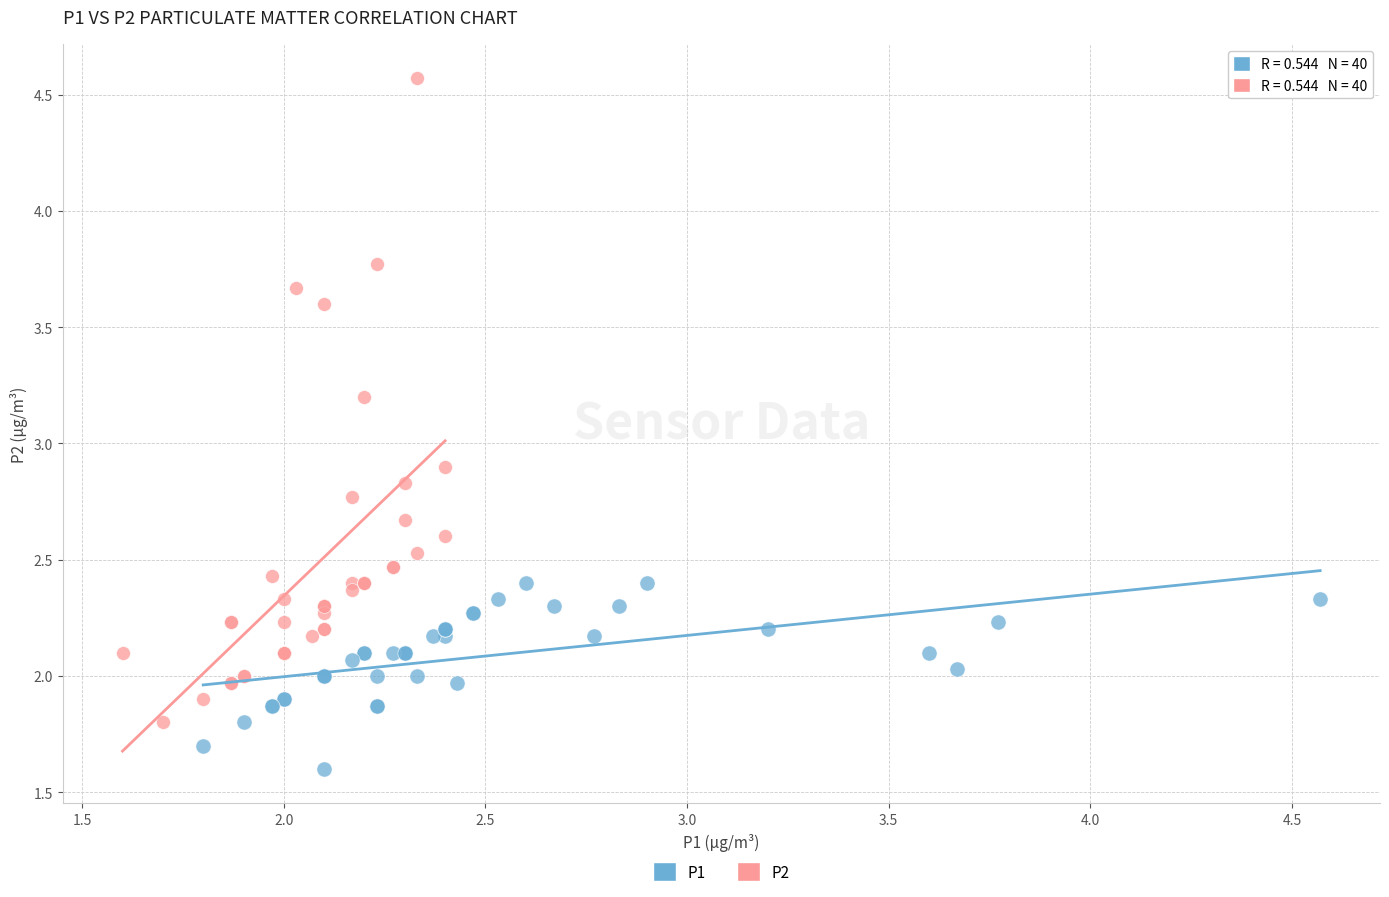

Which series has the widest spread of Y values?

P2